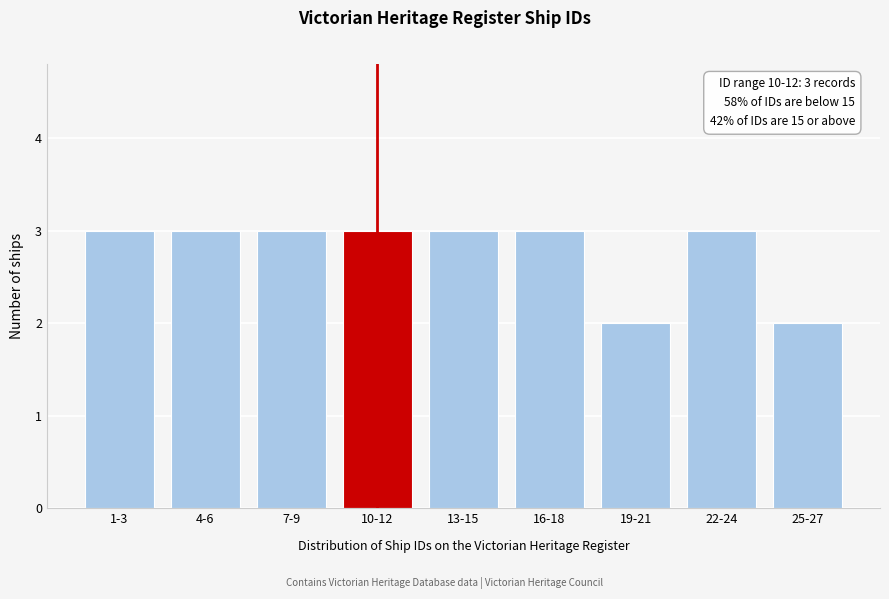

Reading left to right, what are all the values shown in this chart?

3	3	3	3	3	3	2	3	2